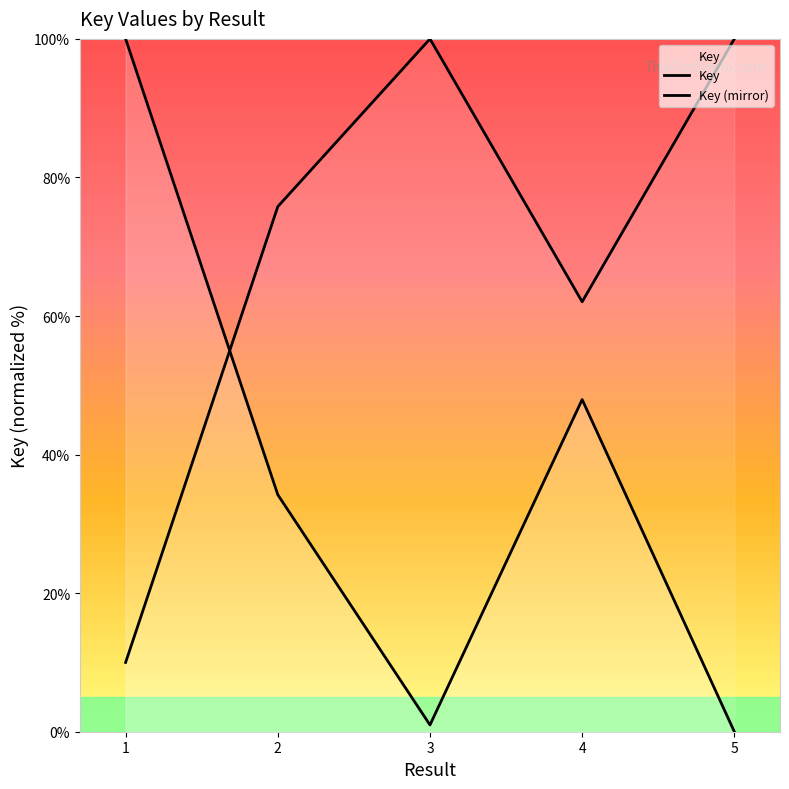

Does the chart have visible grid lines?

No